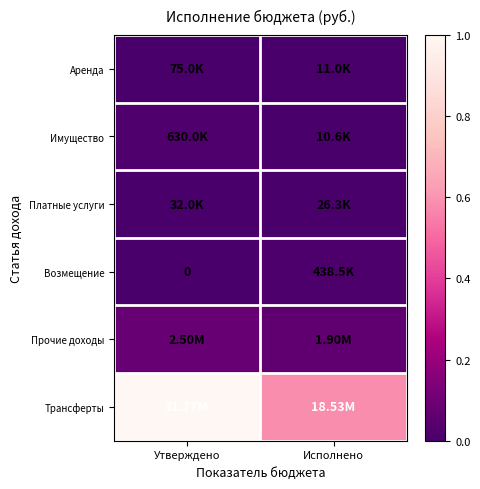

List the series in order of their peak value, highest first.

Трансферты, Прочие доходы, Имущество, Возмещение, Аренда, Платные услуги